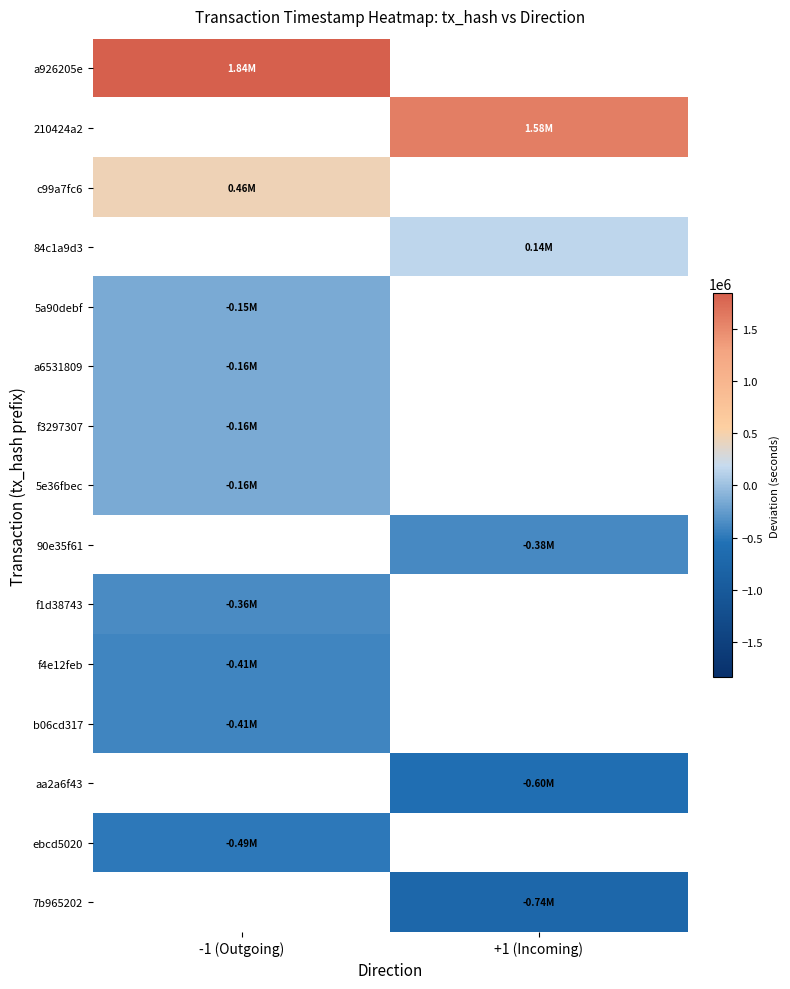

What is the lowest value of the a926205e series?

1836456.5